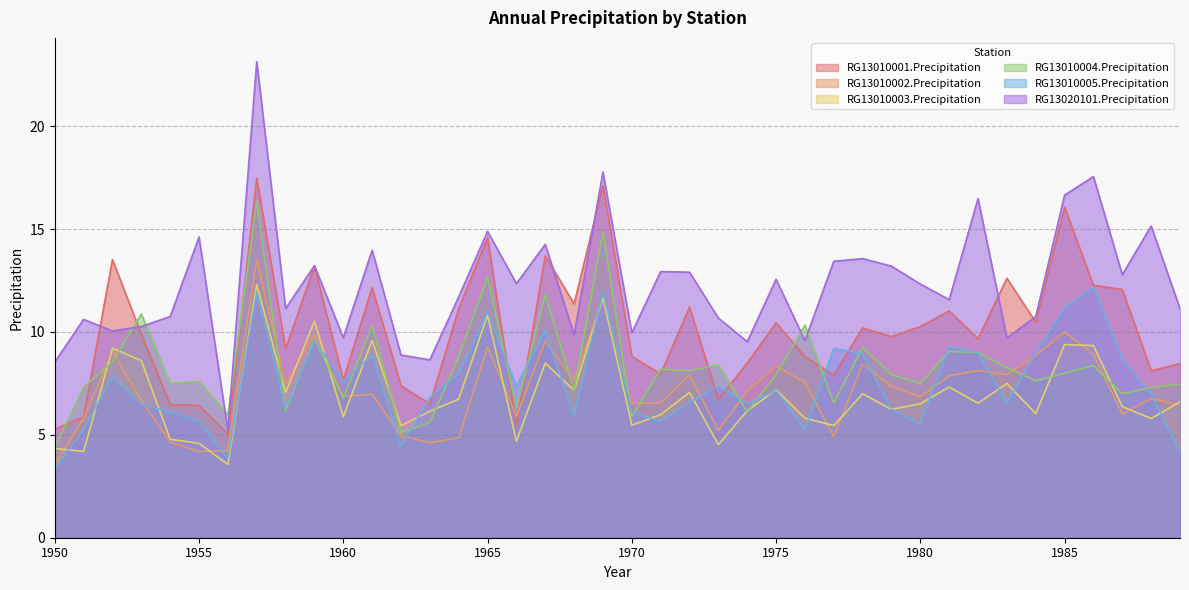

What is the value of the RG13010003.Precipitation point at the 33rd from the left?

6.5